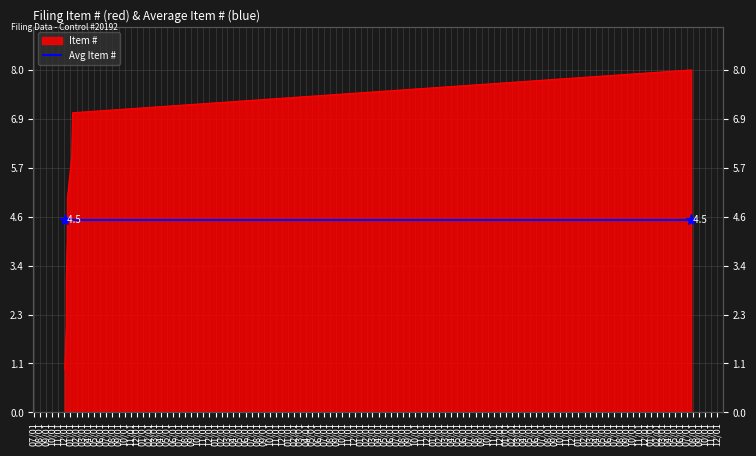

The value at 1999-01-08 is 6. True or false?

True